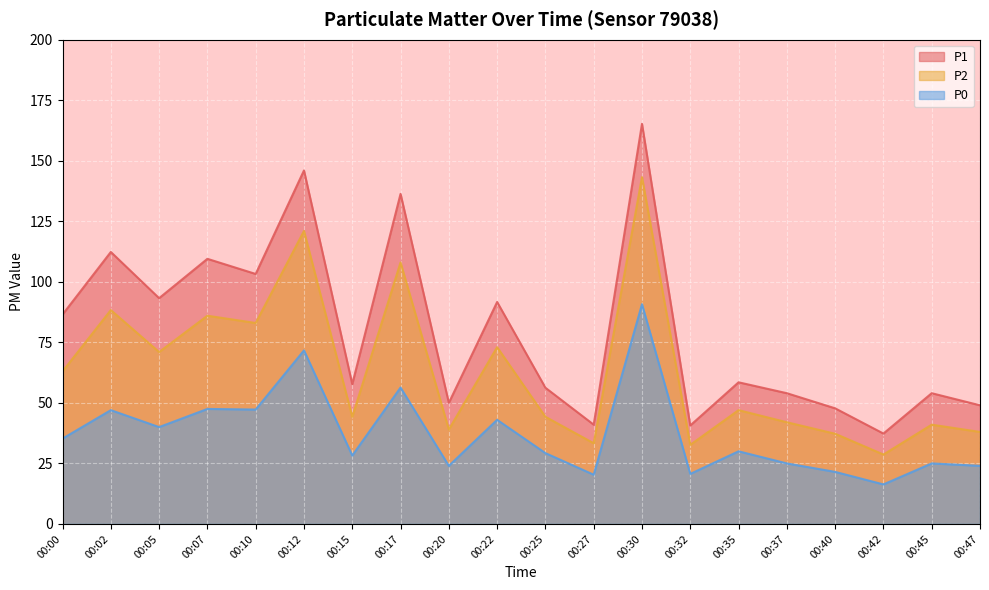

Reading left to right, transcribe all the data shown in this chart.

P1: 00:00=86.5	00:02=112.3	00:05=93.2	00:07=109.5	00:10=103.2	00:12=146.0	00:15=57.8	00:17=136.3	00:20=50.0	00:22=91.7	00:25=56.2	00:27=41.0	00:30=165.2	00:32=40.7	00:35=58.5	00:37=54.0	00:40=47.8	00:42=37.3	00:45=54.0	00:47=49.0
P2: 00:00=63.0	00:02=88.3	00:05=71.0	00:07=86.0	00:10=83.0	00:12=121.0	00:15=44.2	00:17=108.0	00:20=39.0	00:22=73.0	00:25=44.2	00:27=33.3	00:30=143.2	00:32=32.7	00:35=47.0	00:37=42.0	00:40=37.2	00:42=28.7	00:45=41.0	00:47=38.0
P0: 00:00=35.2	00:02=47.0	00:05=40.0	00:07=47.5	00:10=47.2	00:12=71.7	00:15=28.2	00:17=56.3	00:20=24.0	00:22=43.0	00:25=29.2	00:27=20.3	00:30=90.8	00:32=20.7	00:35=30.0	00:37=25.0	00:40=21.5	00:42=16.3	00:45=25.0	00:47=24.0